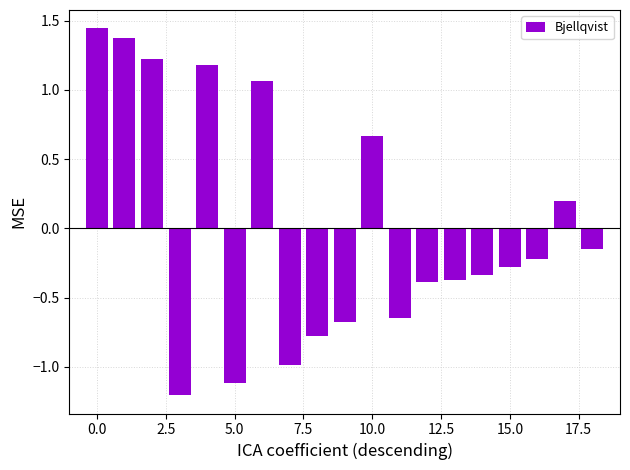

What is the difference between the maximum and minimum values?

2.6